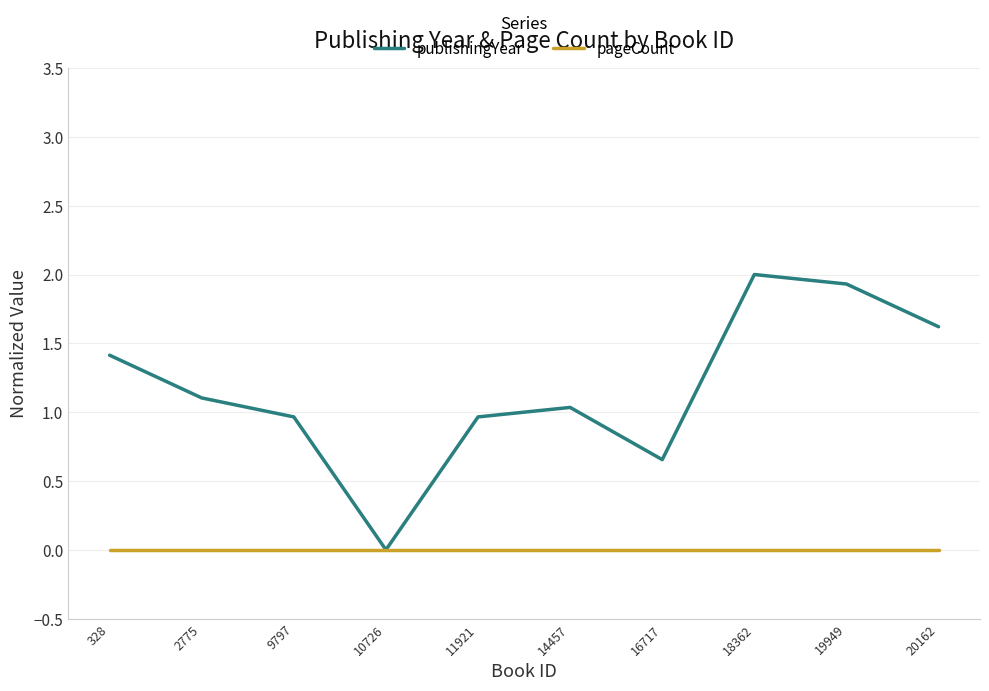

List the series in order of their overall mean, highest first.

publishingYear, pageCount